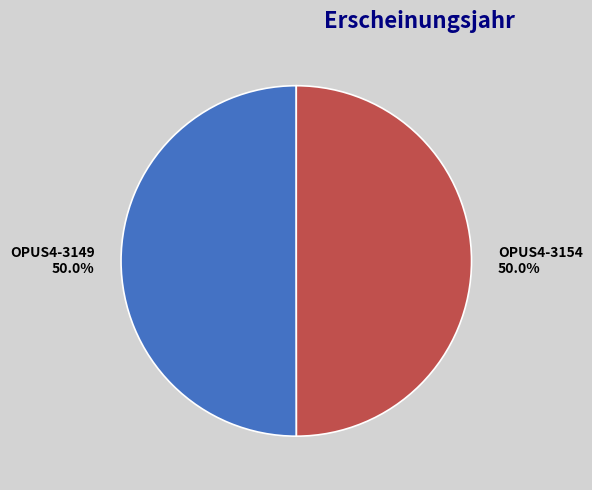

Combined, do OPUS4-3149 and OPUS4-3154 account for over 50%?

Yes